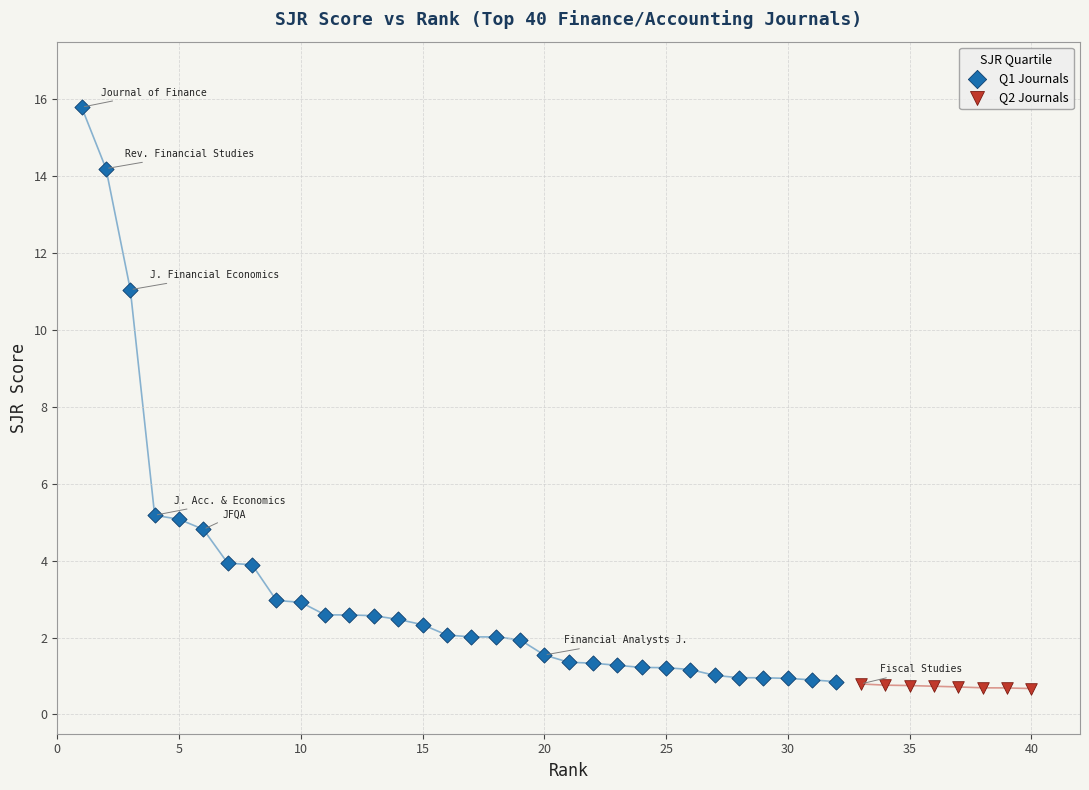

Which series reaches the maximum Y coordinate?

Q1 Journals